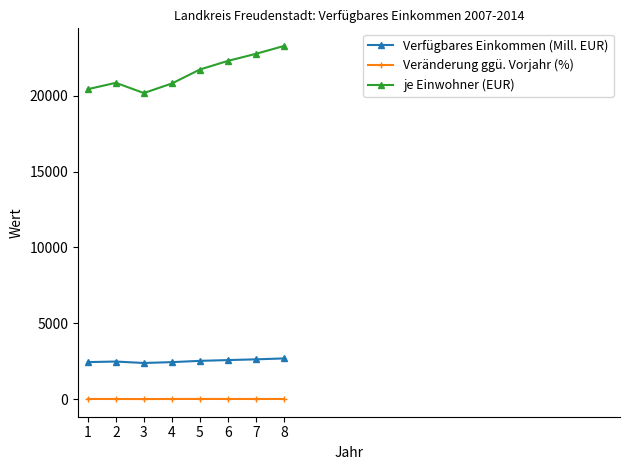

How many series are shown in this chart?

3